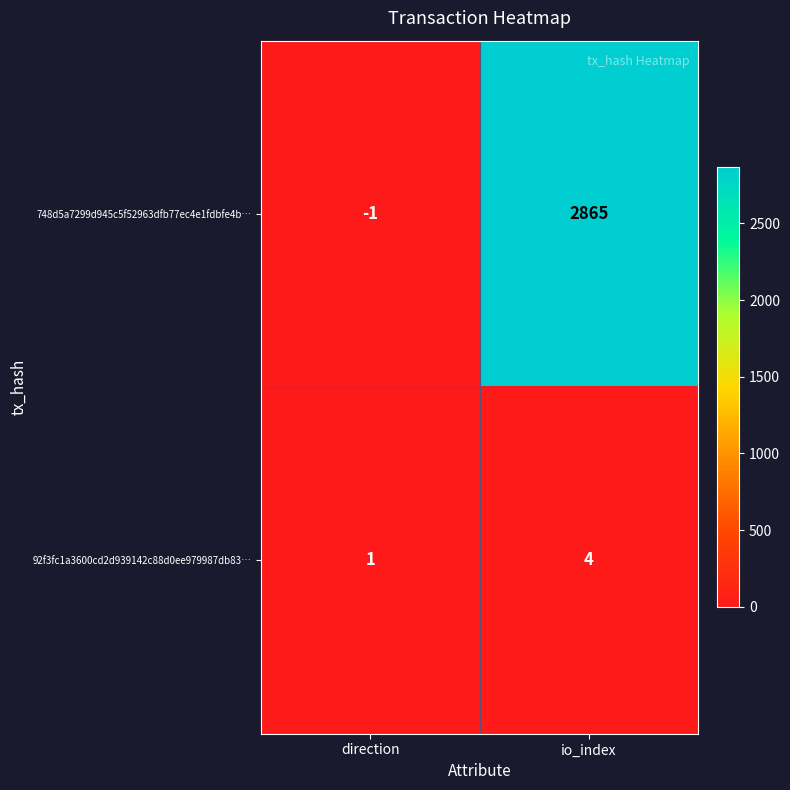

Reading left to right, list all the values displayed in this chart.

748d5a7299d945c5f52963dfb77ec4e1fdbfe4b…: -1	2865
92f3fc1a3600cd2d939142c88d0ee979987db83…: 1	4